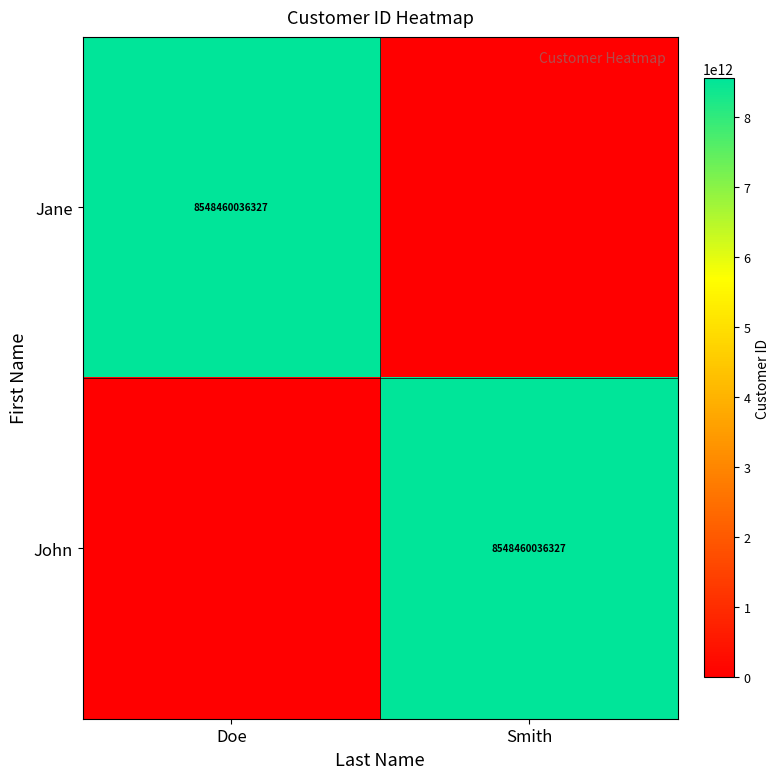

What is the difference between the highest and lowest values at Smith?

8548460036327